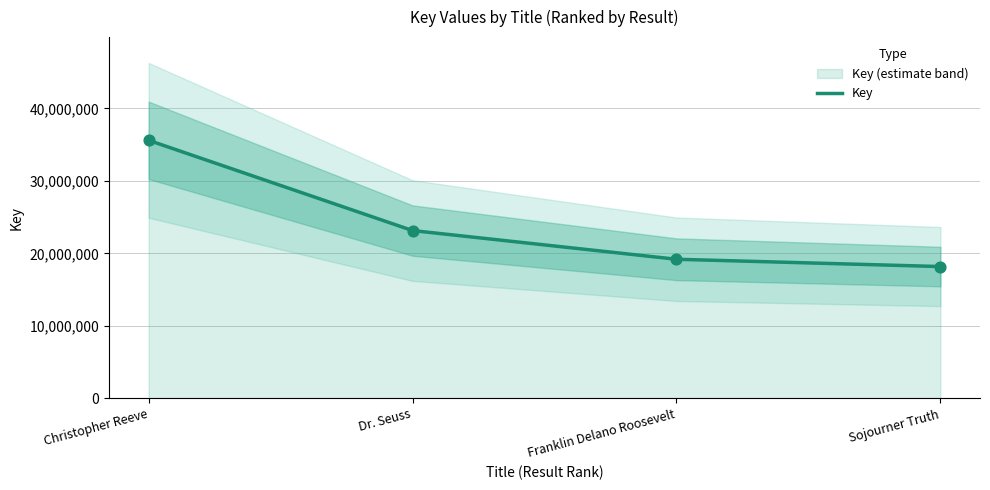

Between Sojourner Truth and Franklin Delano Roosevelt, which is larger?

Franklin Delano Roosevelt